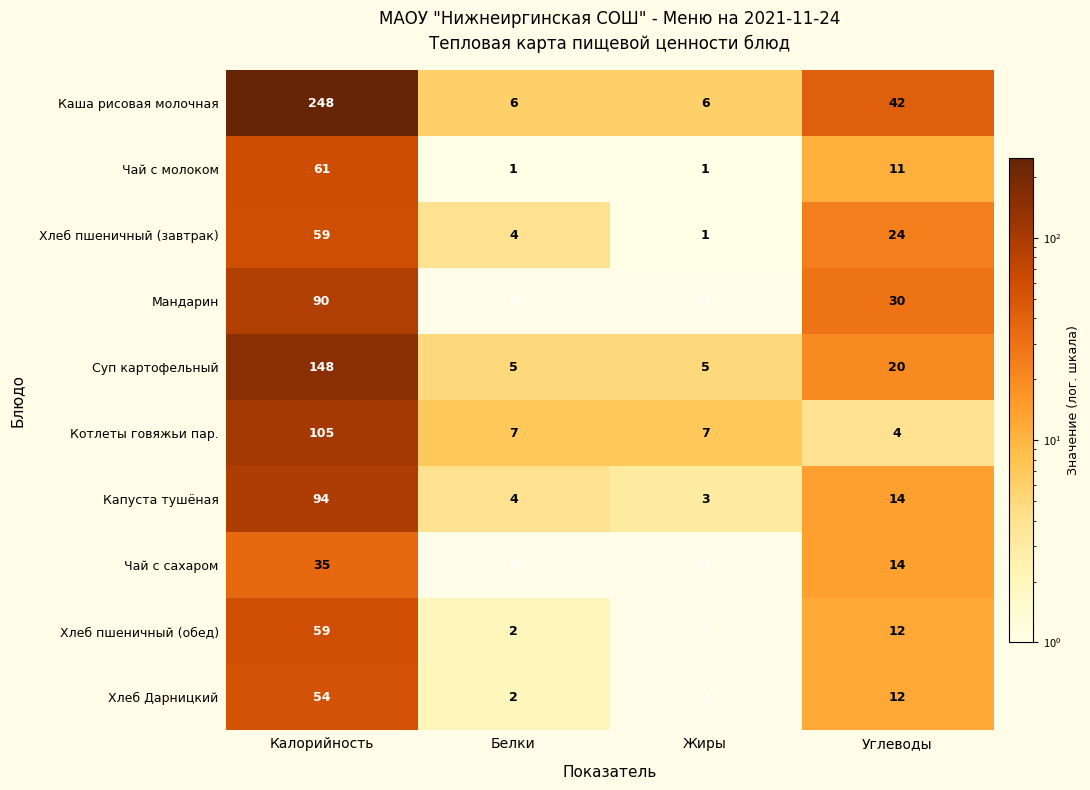

Where does the Каша рисовая молочная series first go above 42?

Калорийность